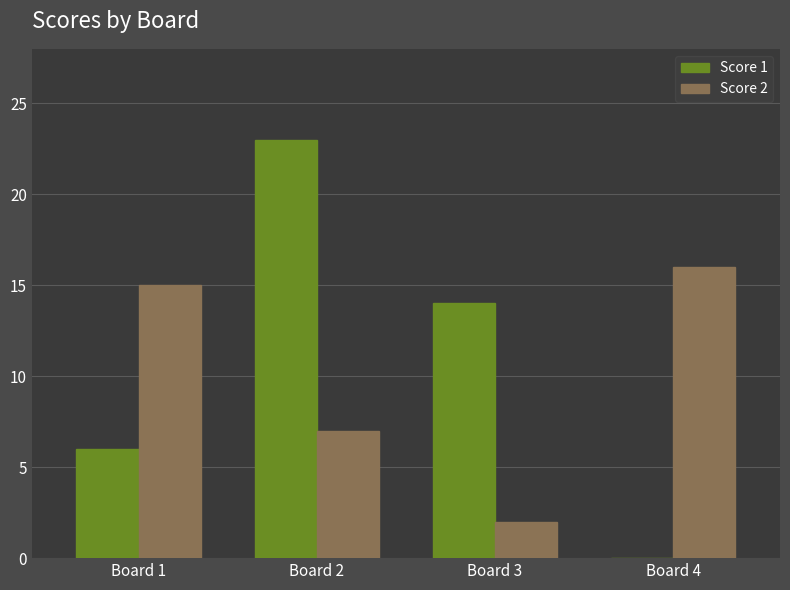

Which category has the highest value in the Score 2 series?

Board 4